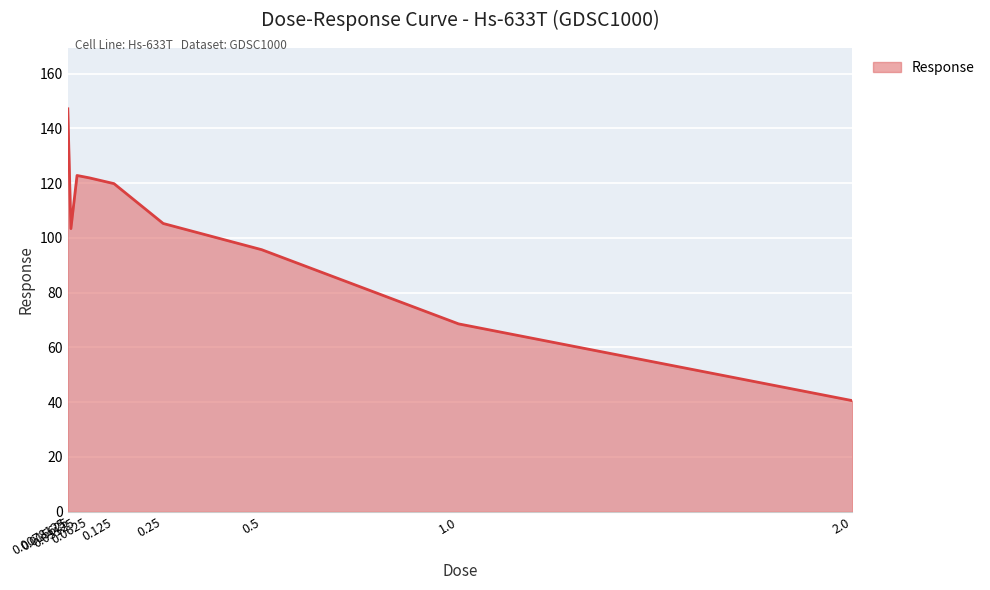

What is the difference between the maximum and minimum values?

106.6